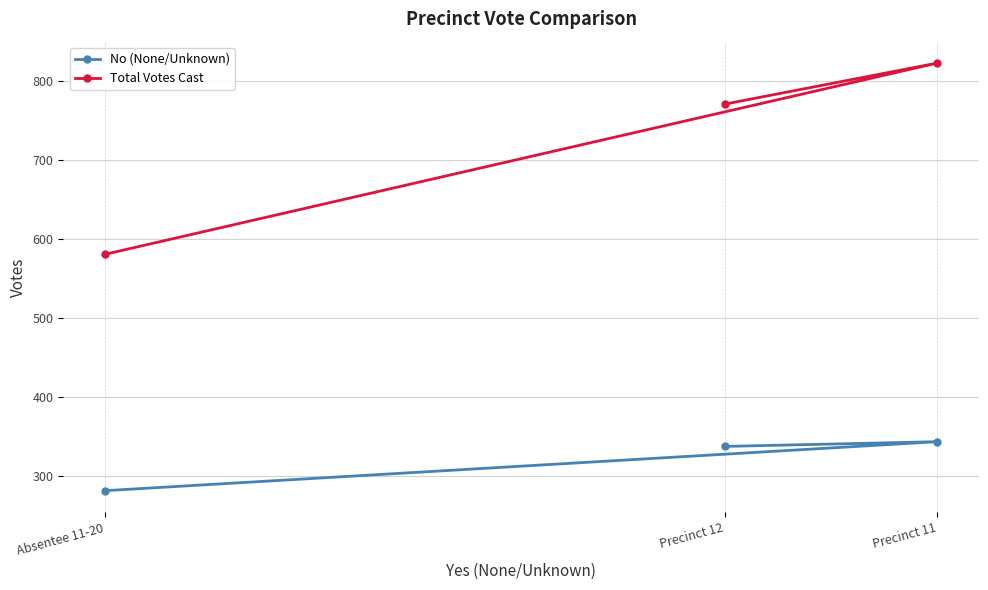

Between Absentee 11-20 and Precinct 12, which series saw the biggest shift?

Total Votes Cast